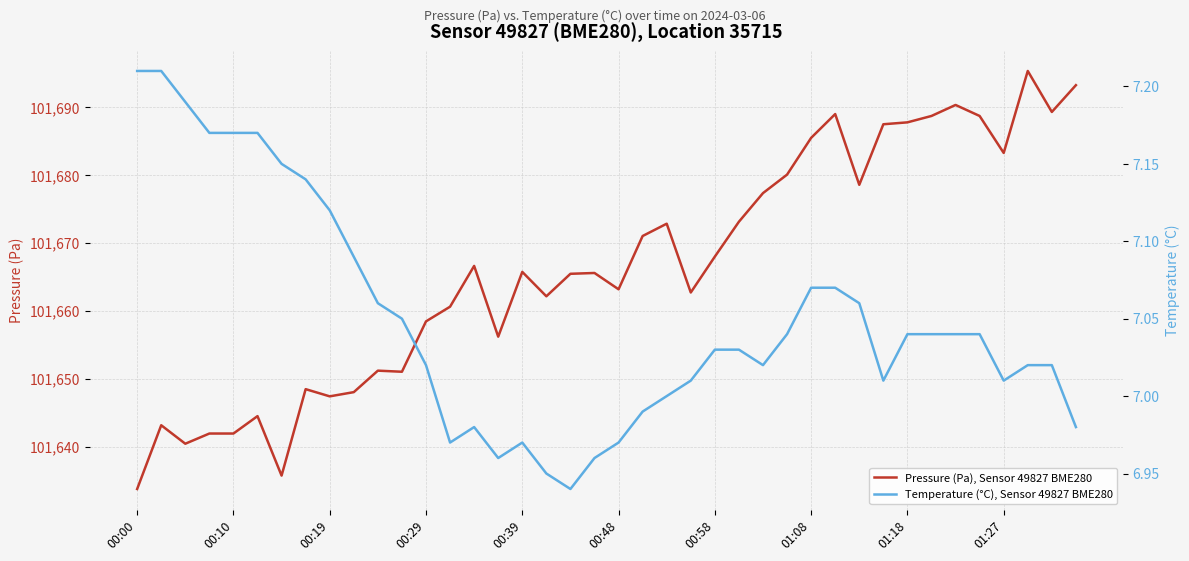

The value of Temperature (°C), Sensor 49827 BME280 at 38 is 7.0. True or false?

True